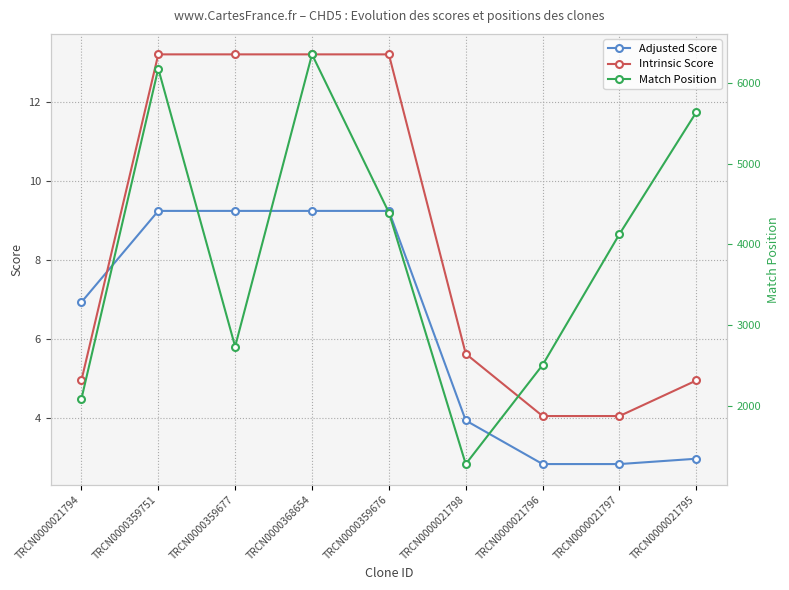

Between TRCN0000359751 and TRCN0000021798, which is larger?

TRCN0000359751